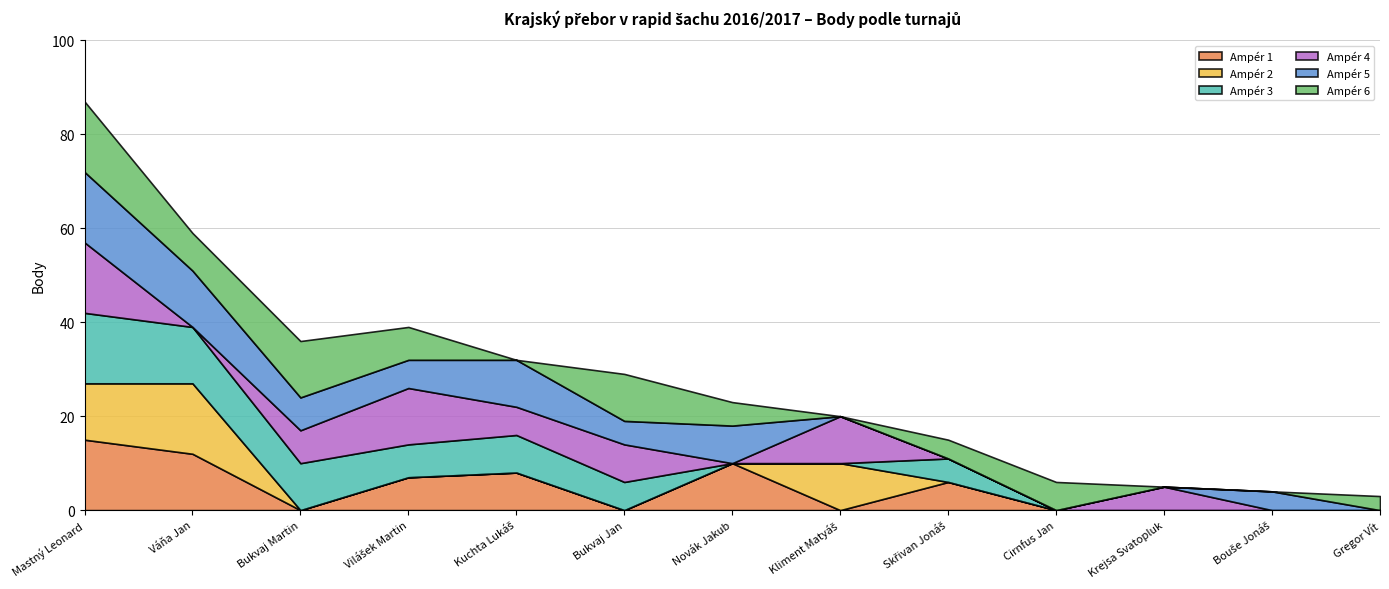

Which has a higher value, Vilášek Martin or Kliment Matyáš?

Vilášek Martin